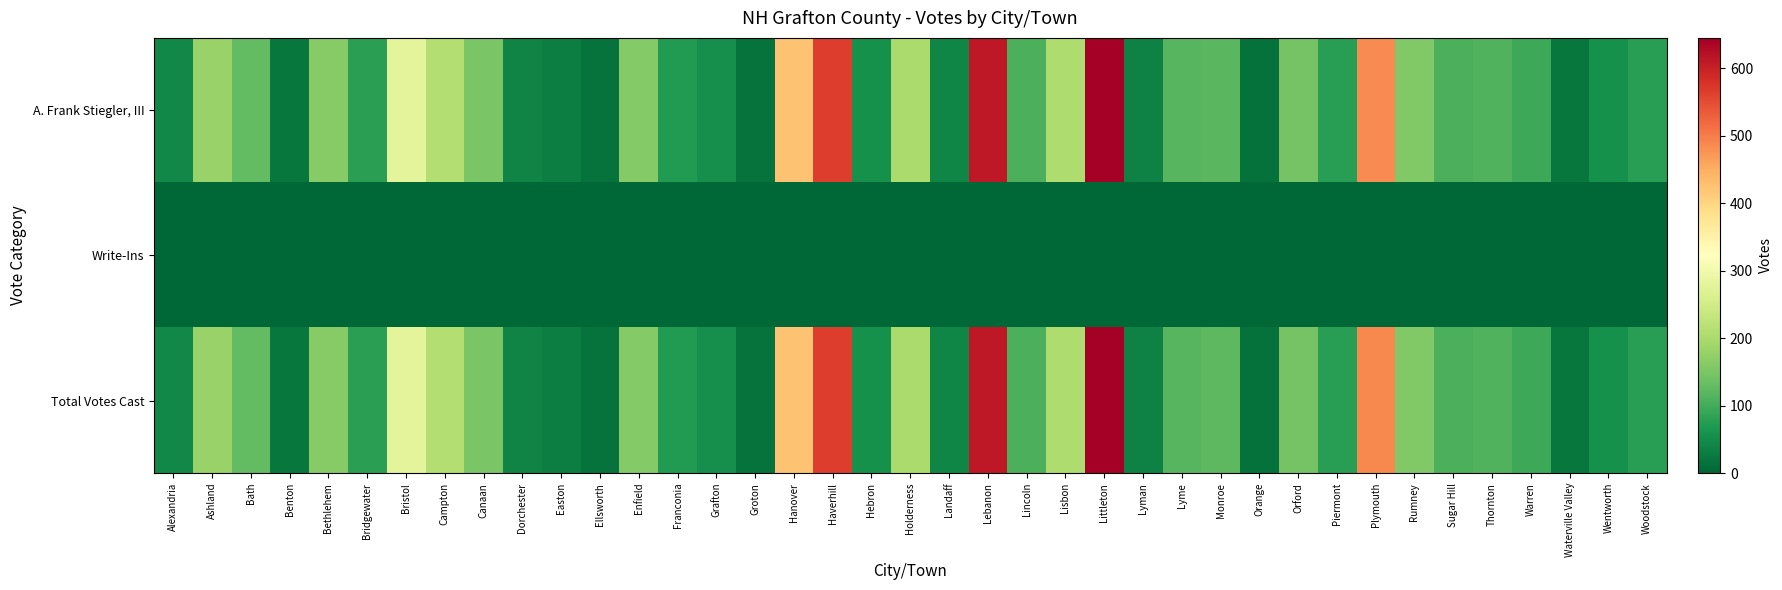

What is the total value across all series at Bath?

256